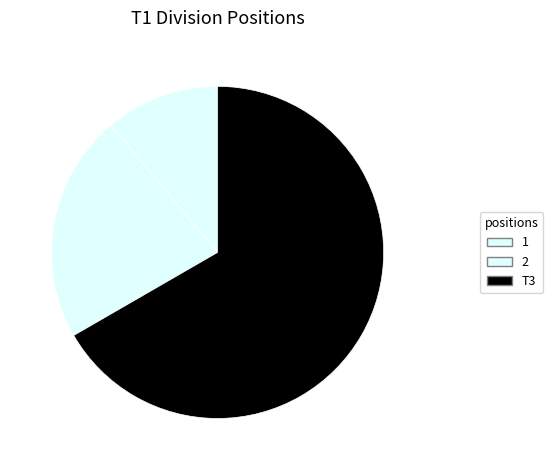

True or false: T3 accounts for 42% of the total.

False